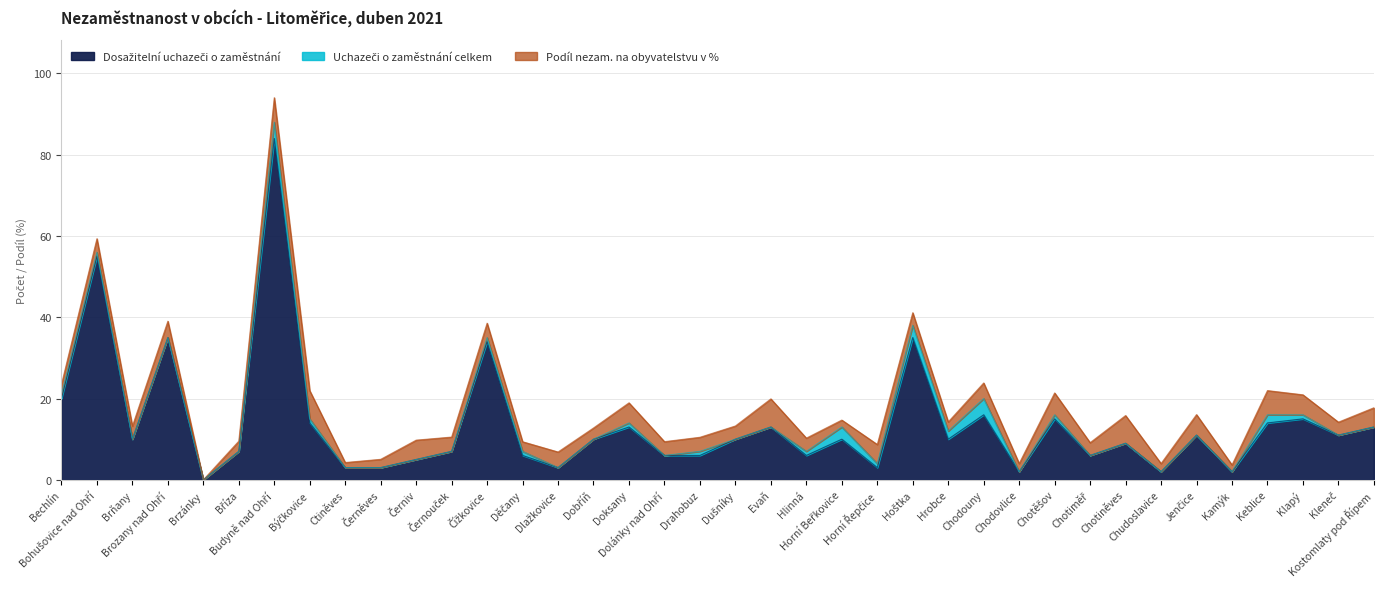

How many interior local peaks does the Uchazeči o zaměstnání celkem series have?

12